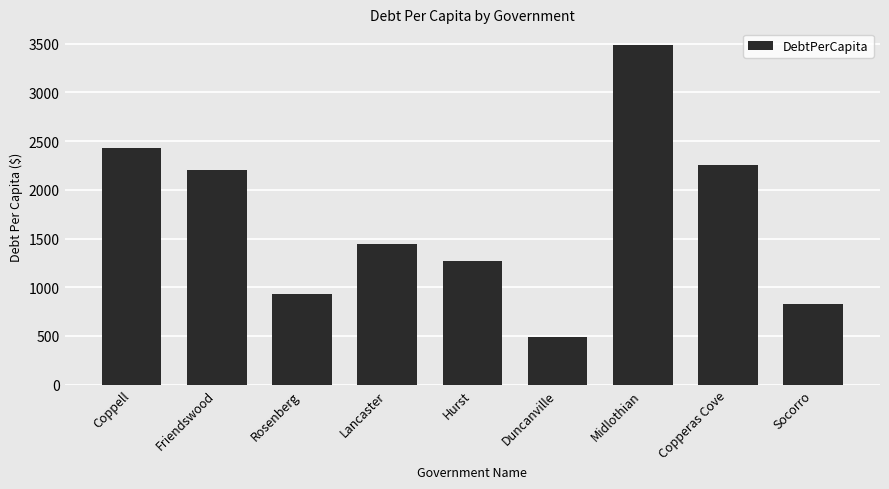

What is the label of the 8th bar from the right?

Friendswood